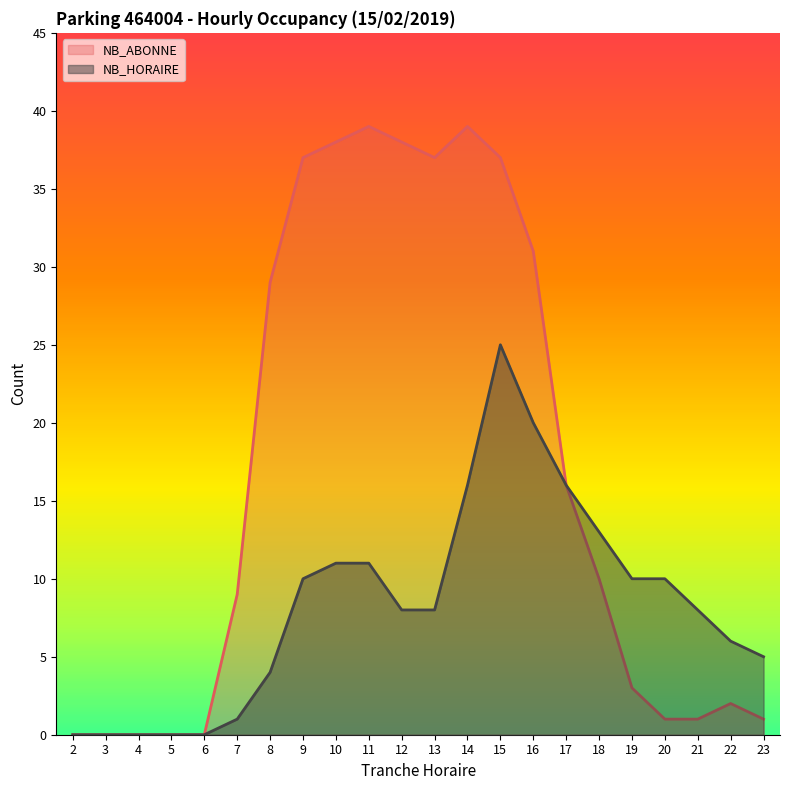

What is the difference between the maximum and minimum values in the NB_HORAIRE series?

25